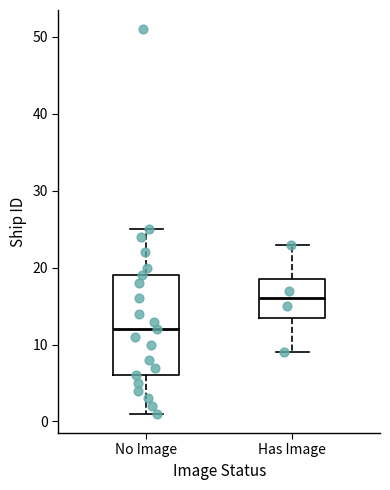

Which box is the tallest, from its lower edge to its upper edge?

No Image